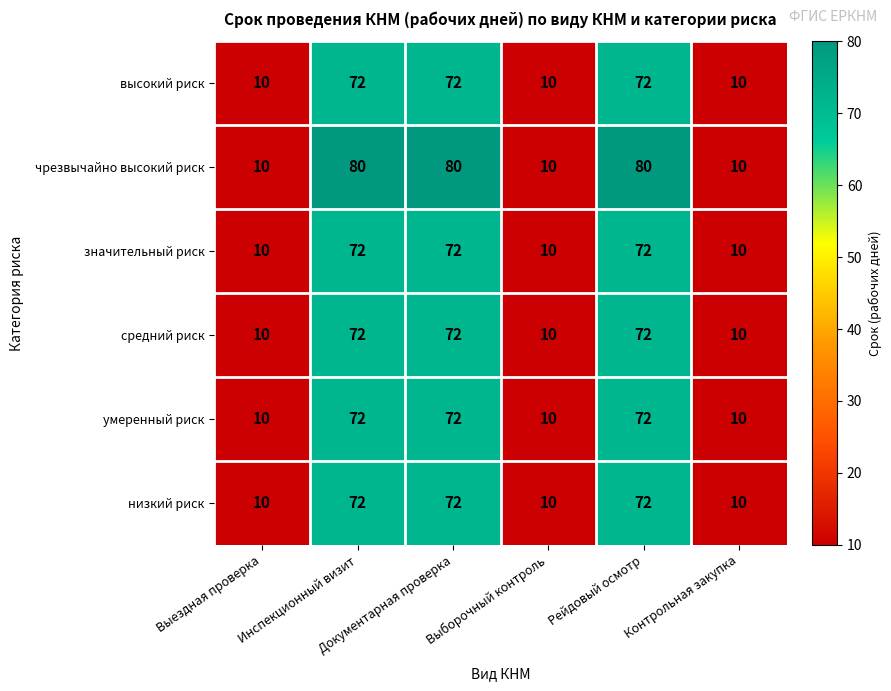

What is the difference between the maximum and minimum values in the высокий риск series?

62